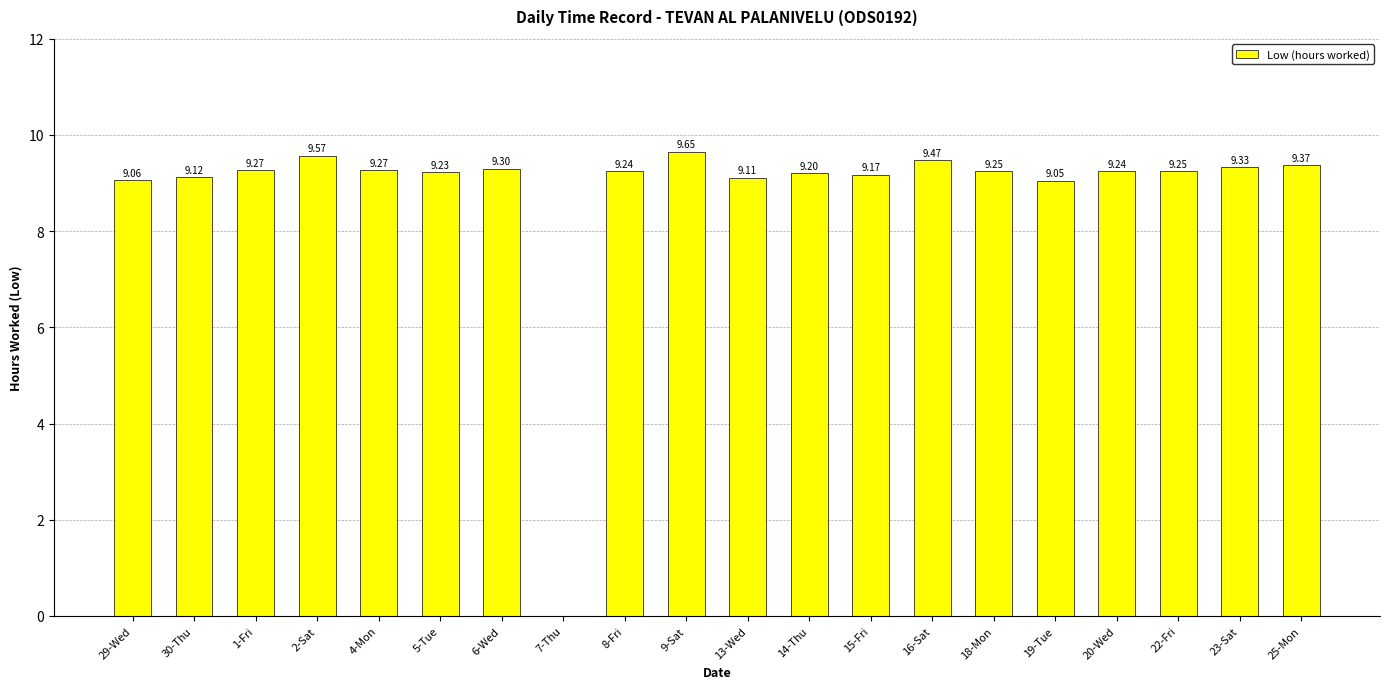

What is the sum of the values at 2-Sat and 4-Mon?

18.8